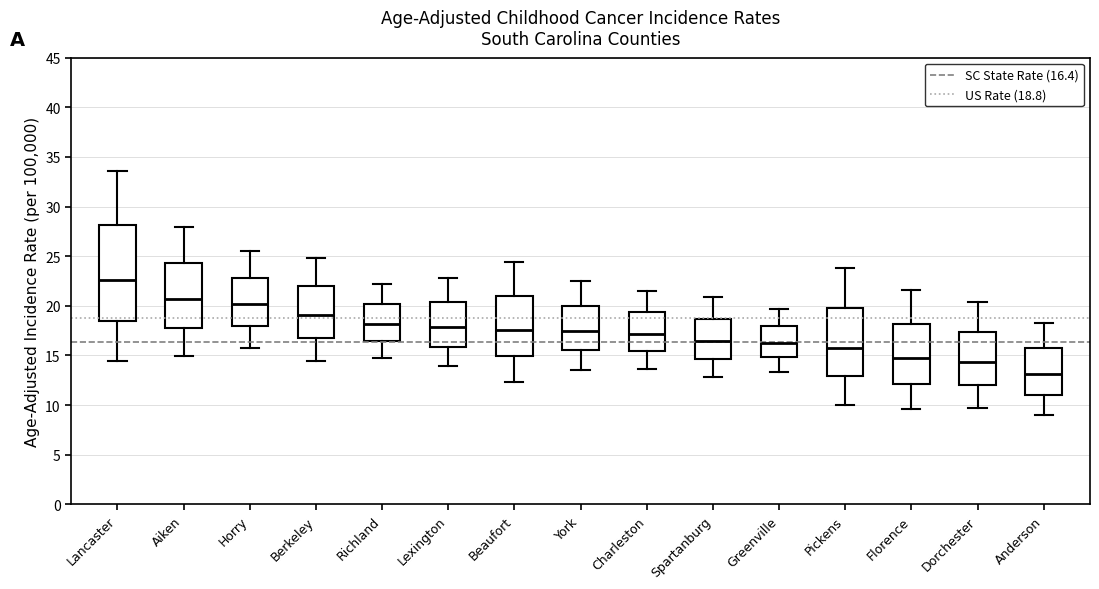

Comparing the boxes themselves (not the whiskers), which one is the tallest?

Lancaster